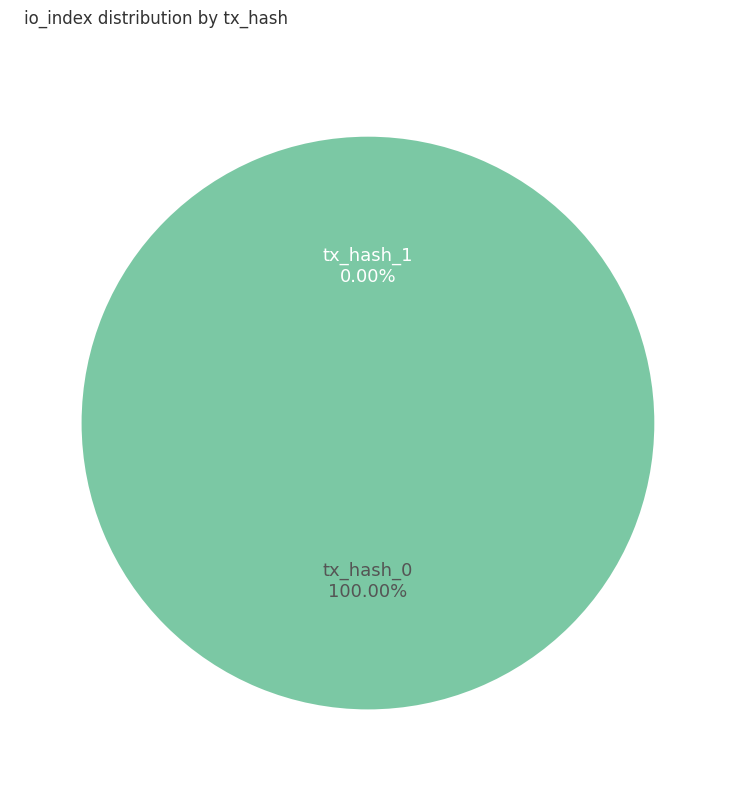

Which slice is the largest?

tx_hash_0